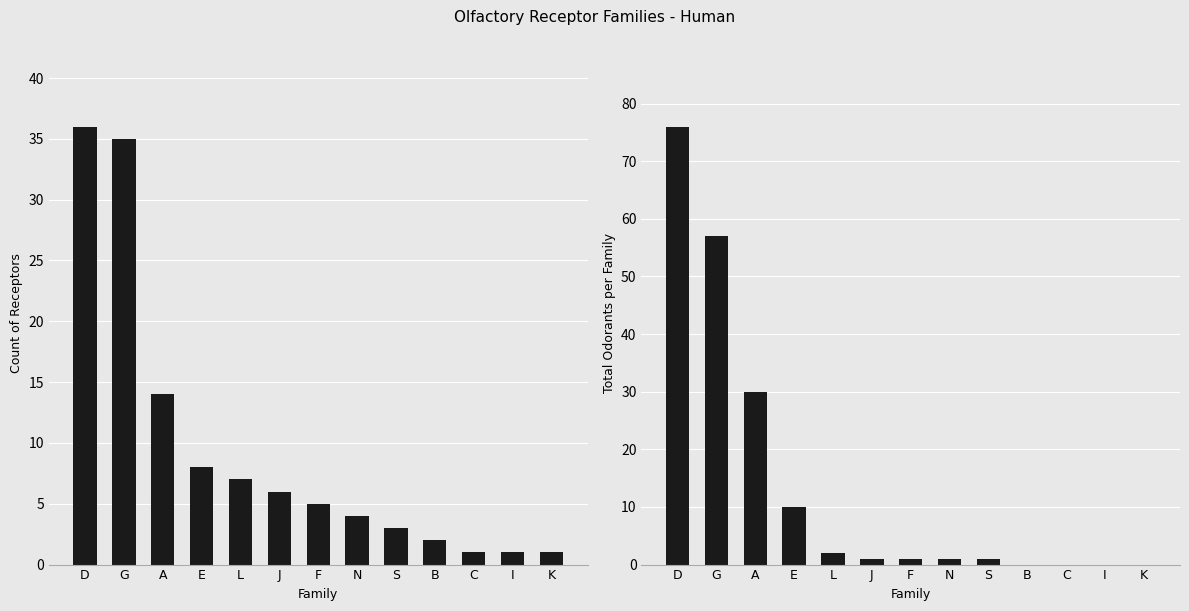

What is the total value across all series at J?

7